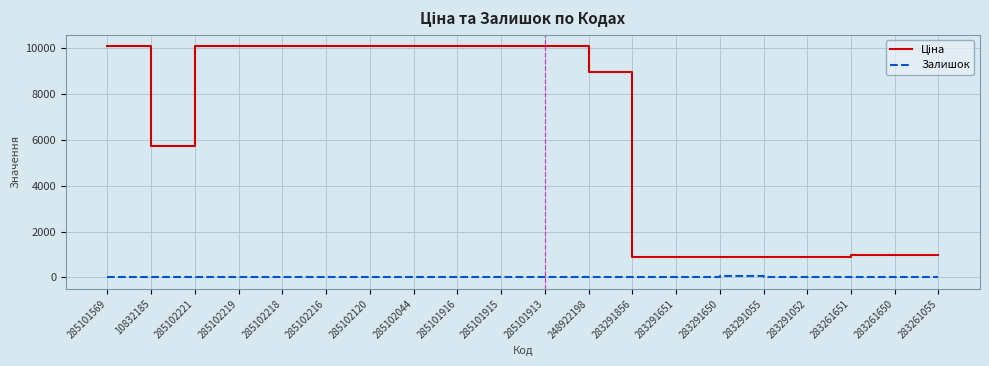

The Залишок series shows 6.0 at 283291856. True or false?

True